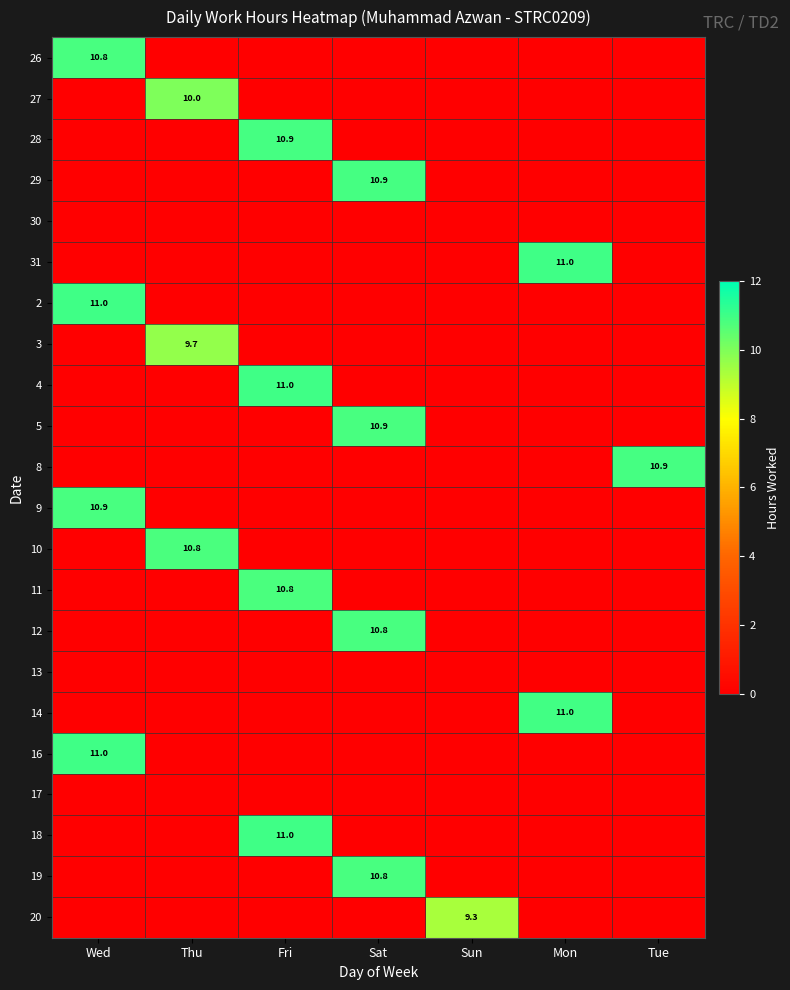

Is it true that 2 equals 11.0 at Wed?

True